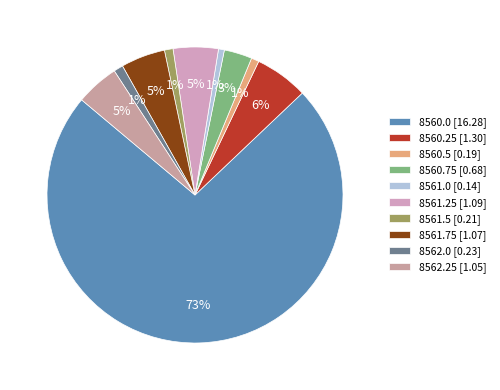

How many slices are in this pie chart?

10